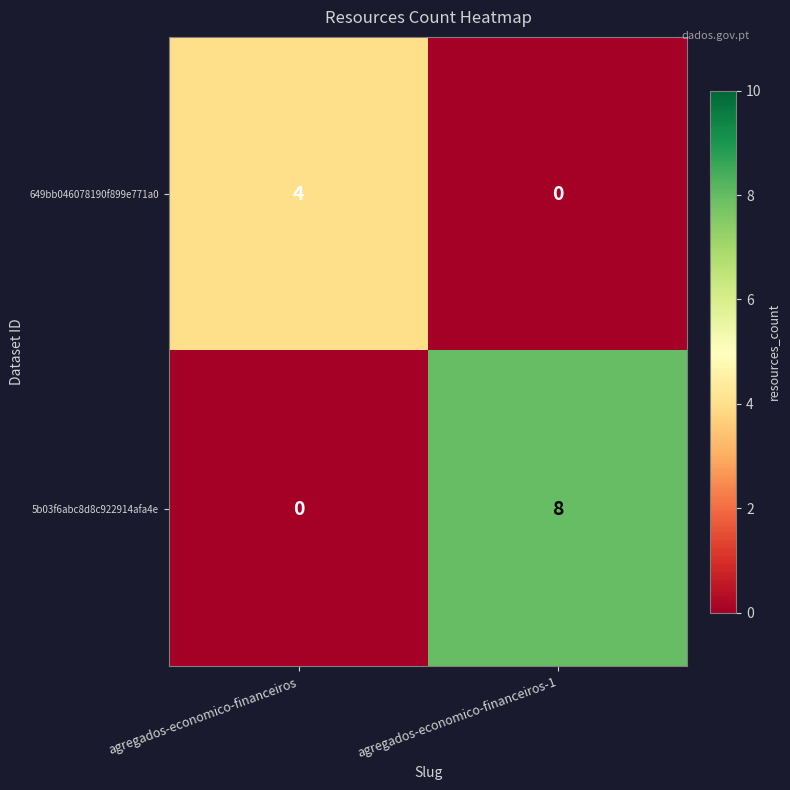

What is the sum of all 5b03f6abc8d8c922914afa4e values?

8